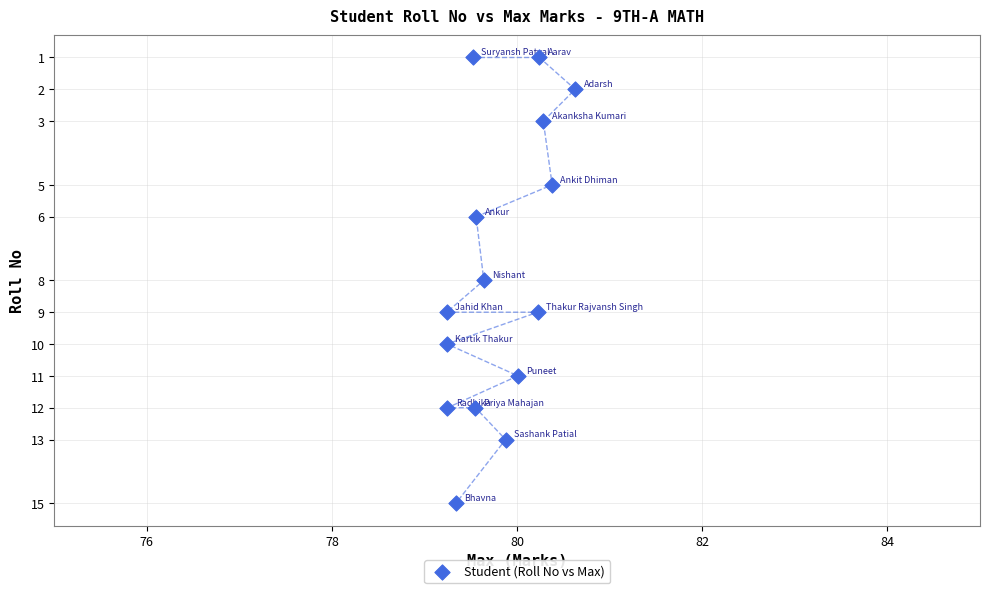

What is the range of Y values (max minus min)?

14